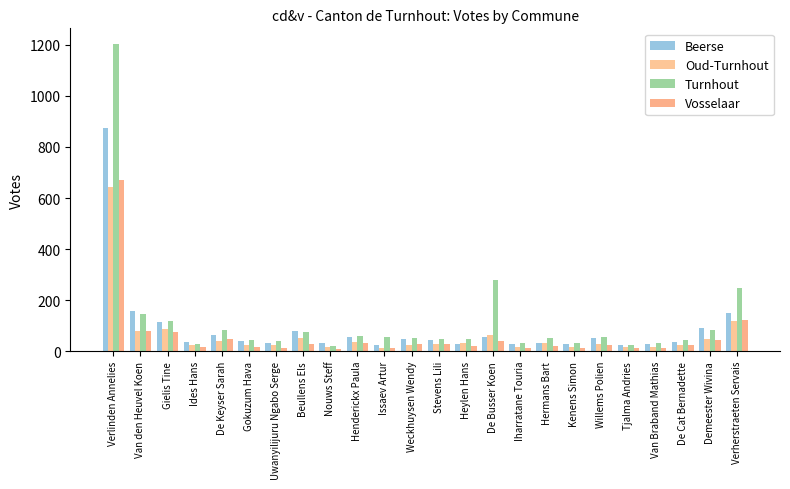

What is the label of the 2nd bar from the left?

Van den Heuvel Koen